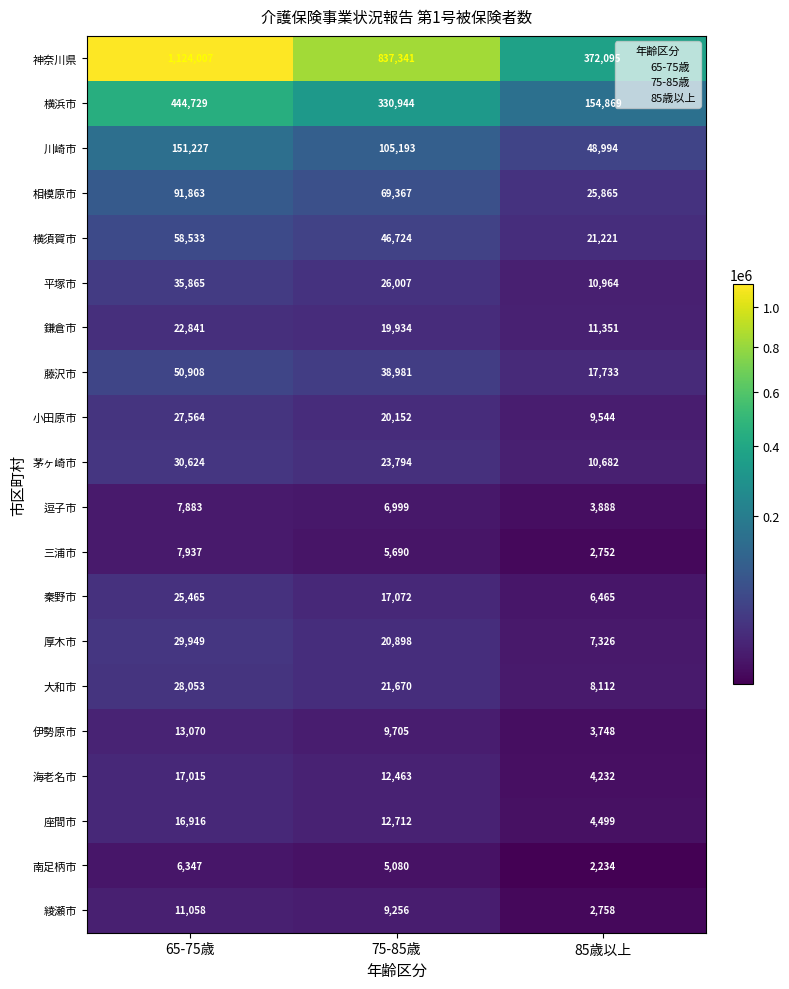

Is it true that 秦野市 equals 40671 at 65-75歳?

False